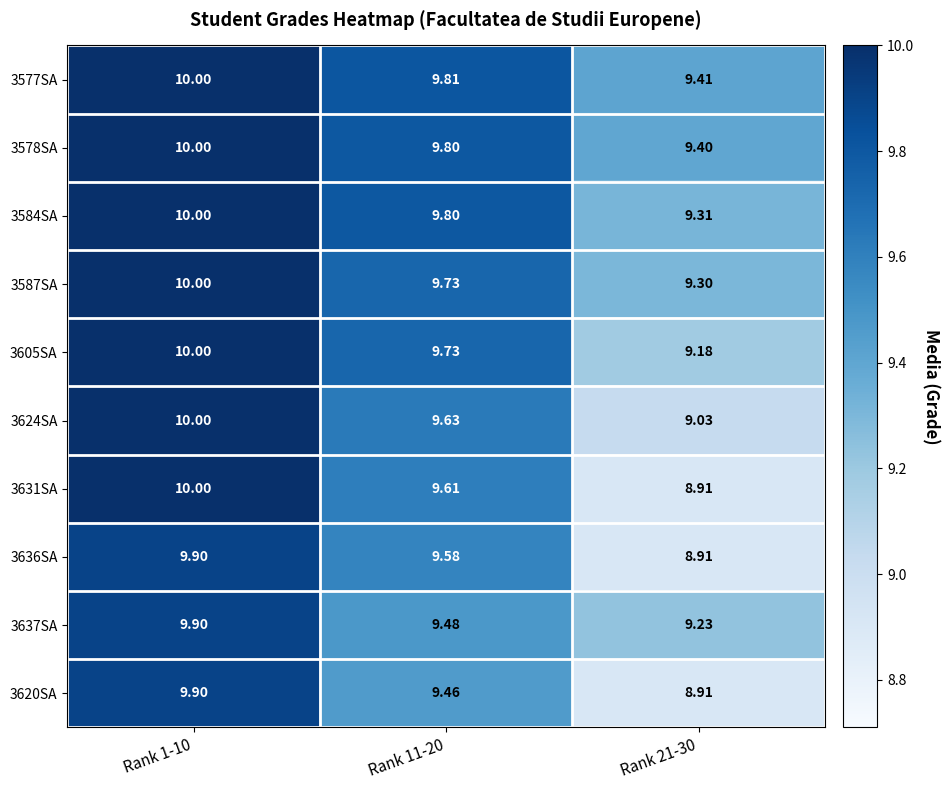

Is the value of 3631SA at Rank 1-10 greater than the value of 3624SA at Rank 21-30?

Yes